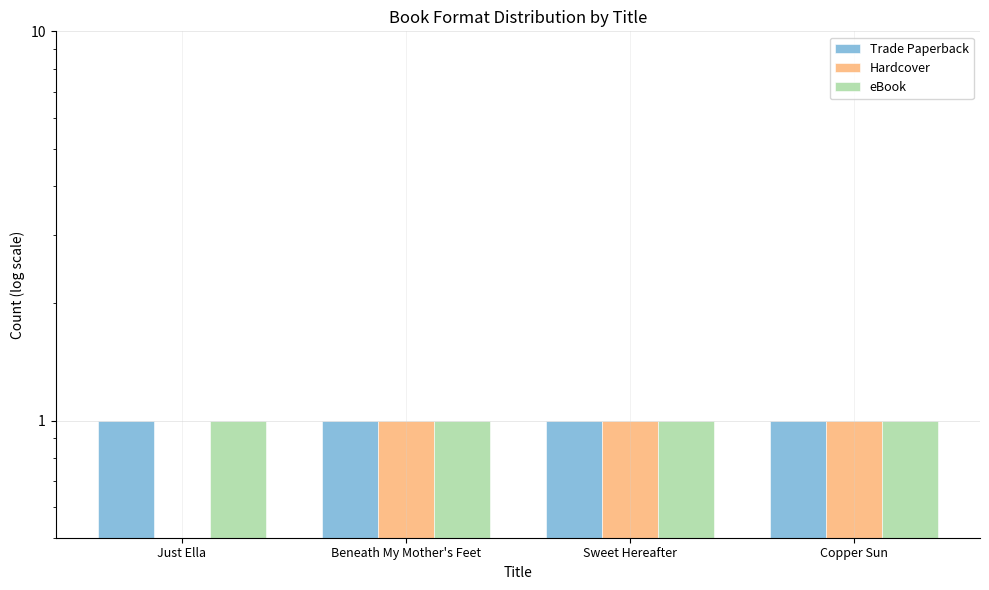

Rank the series at Sweet Hereafter from lowest to highest value.

Trade Paperback, Hardcover, eBook